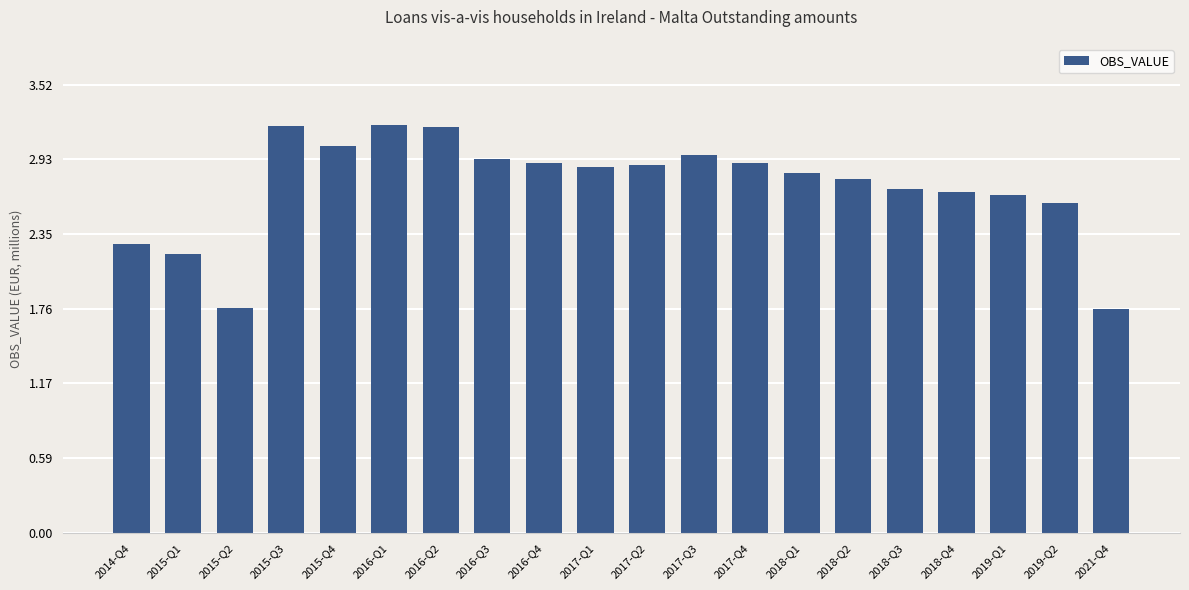

True or false: the data shows 2.3 at 2014-Q4.

True